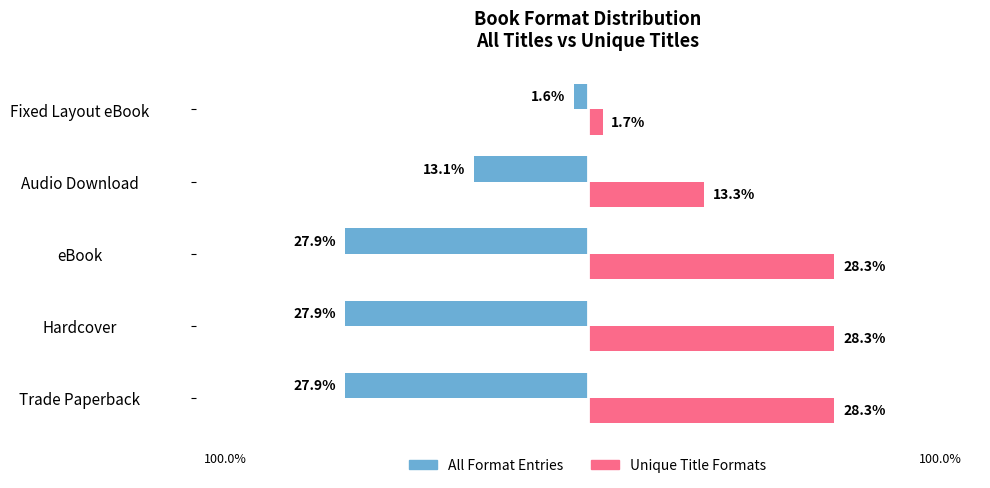

What is the value of the All Formats (Count A) bar at the 4th from the left?

-13.1